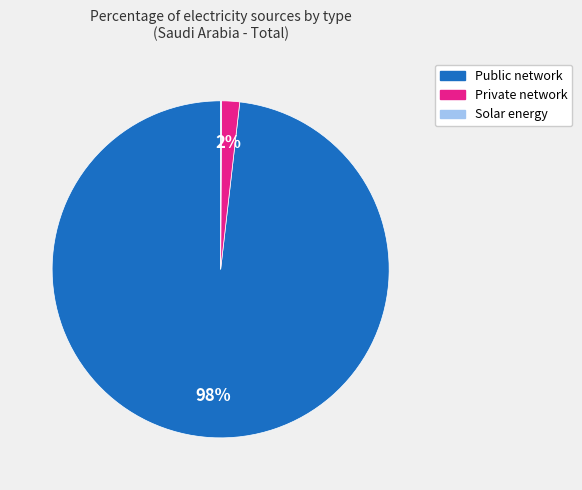

True or false: Public network accounts for 92% of the total.

False